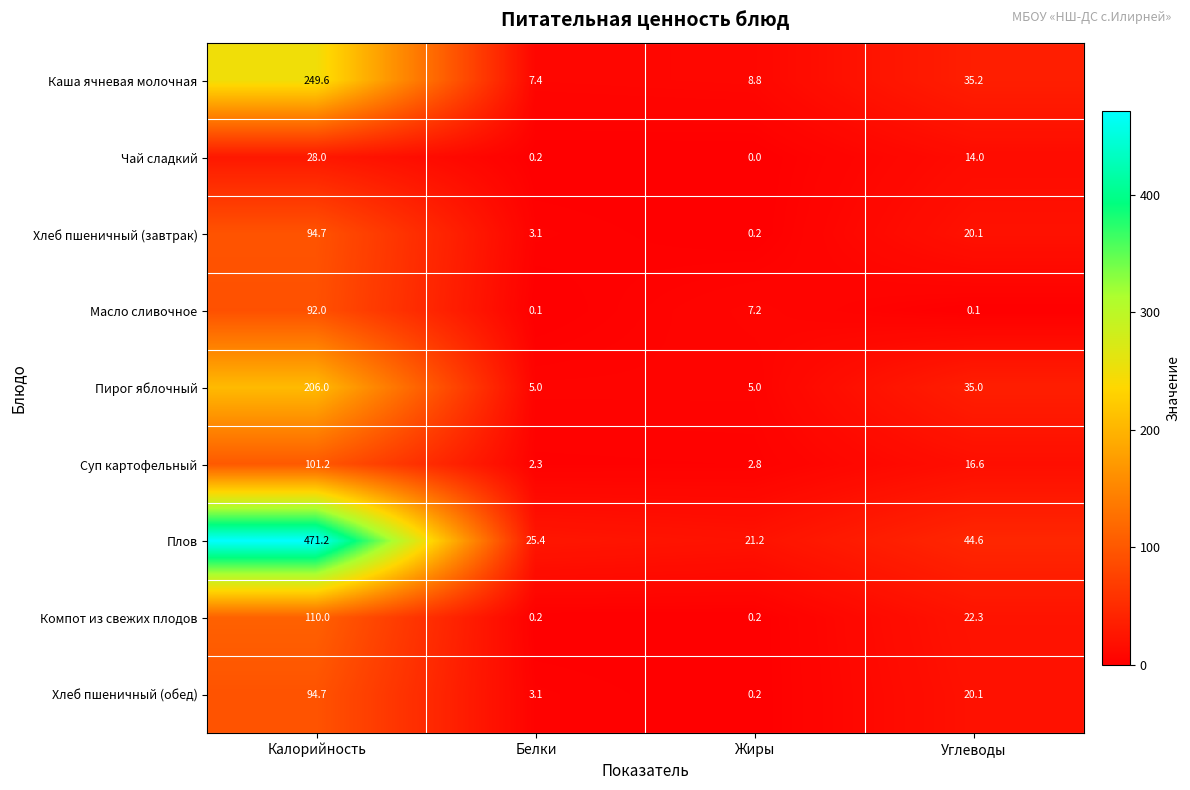

What is the highest value of the Суп картофельный series?

101.2